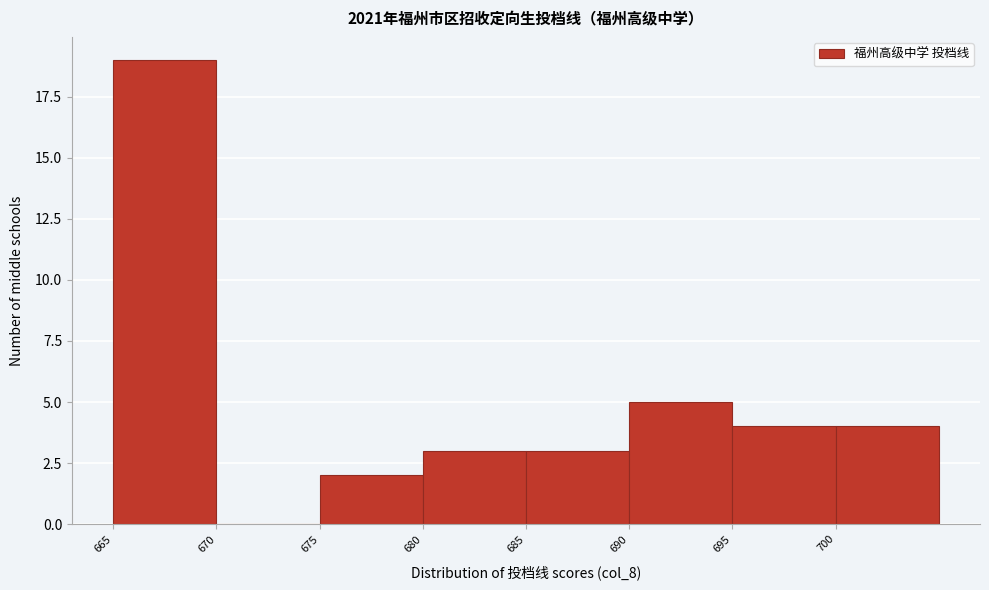

How tall is the bar that spans 700 to 705 on the x-axis? The values are not printed on the chart, so give them approximately, as read against the axis.

4